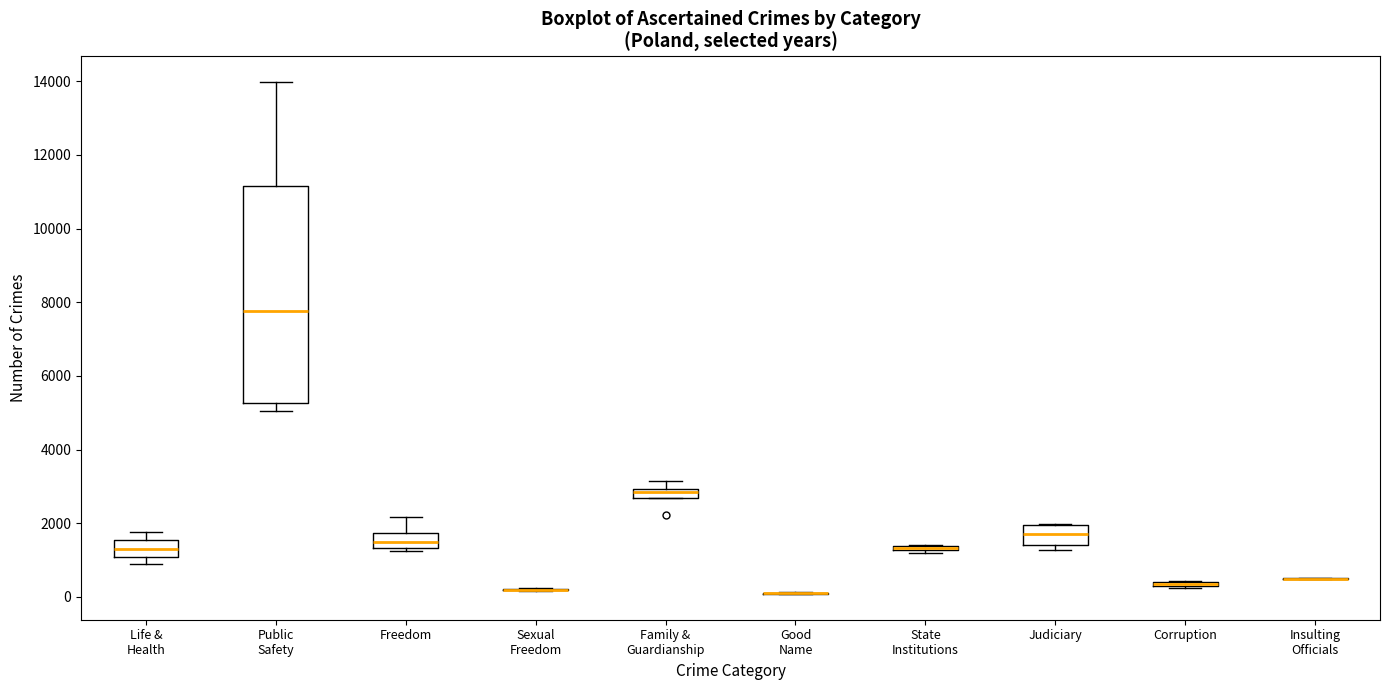

Where is the lower edge of the box for State Institutions on the y-axis? The values are not printed on the chart, so give them approximately, as read against the axis.

1200